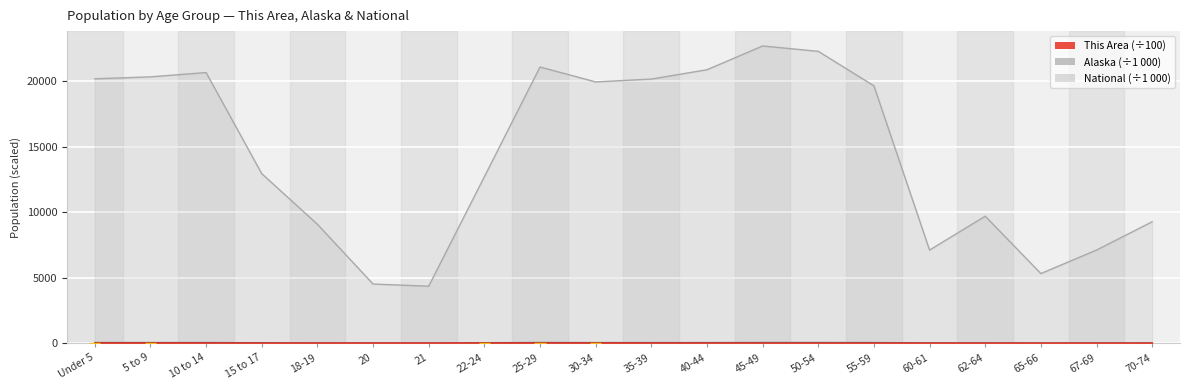

Rank the categories by This Area value from highest to lowest.

Under 5, 5 to 9, 25-29, 30-34, 22-24, 10 to 14, 35-39, 20, 21, 40-44, 18-19, 15 to 17, 45-49, 50-54, 60-61, 55-59, 62-64, 67-69, 65-66, 70-74